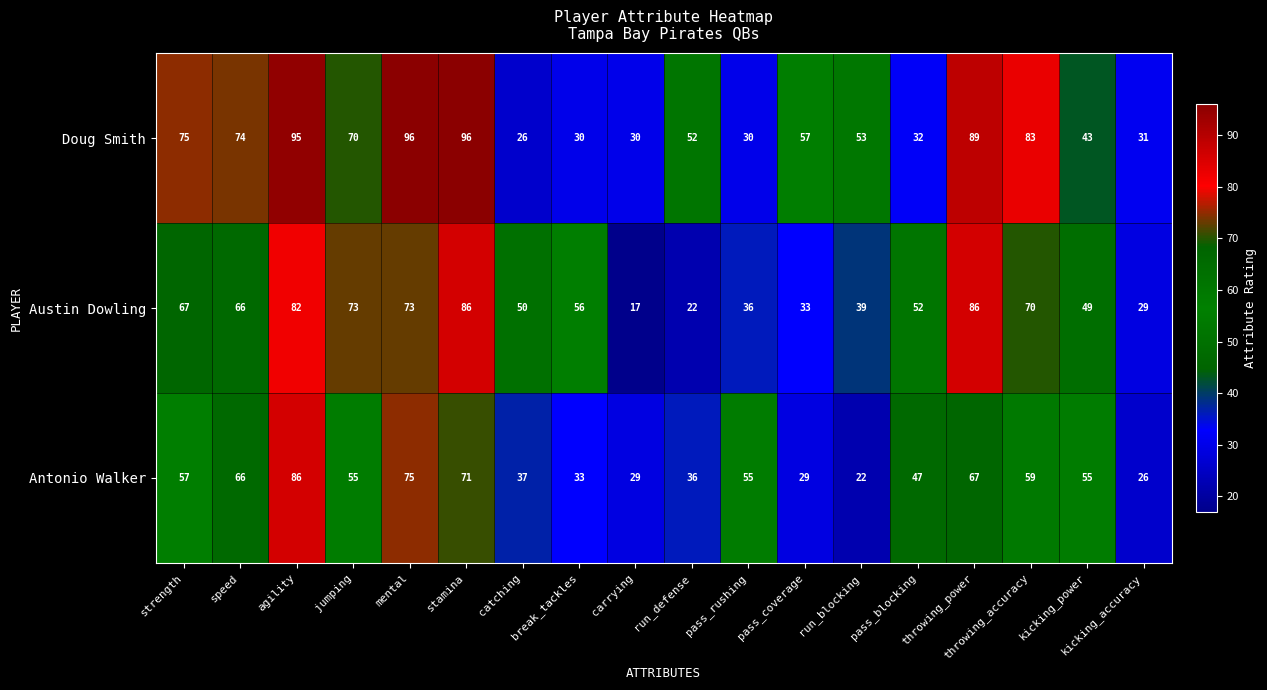

What is the difference between the maximum and minimum values in the Antonio Walker series?

64